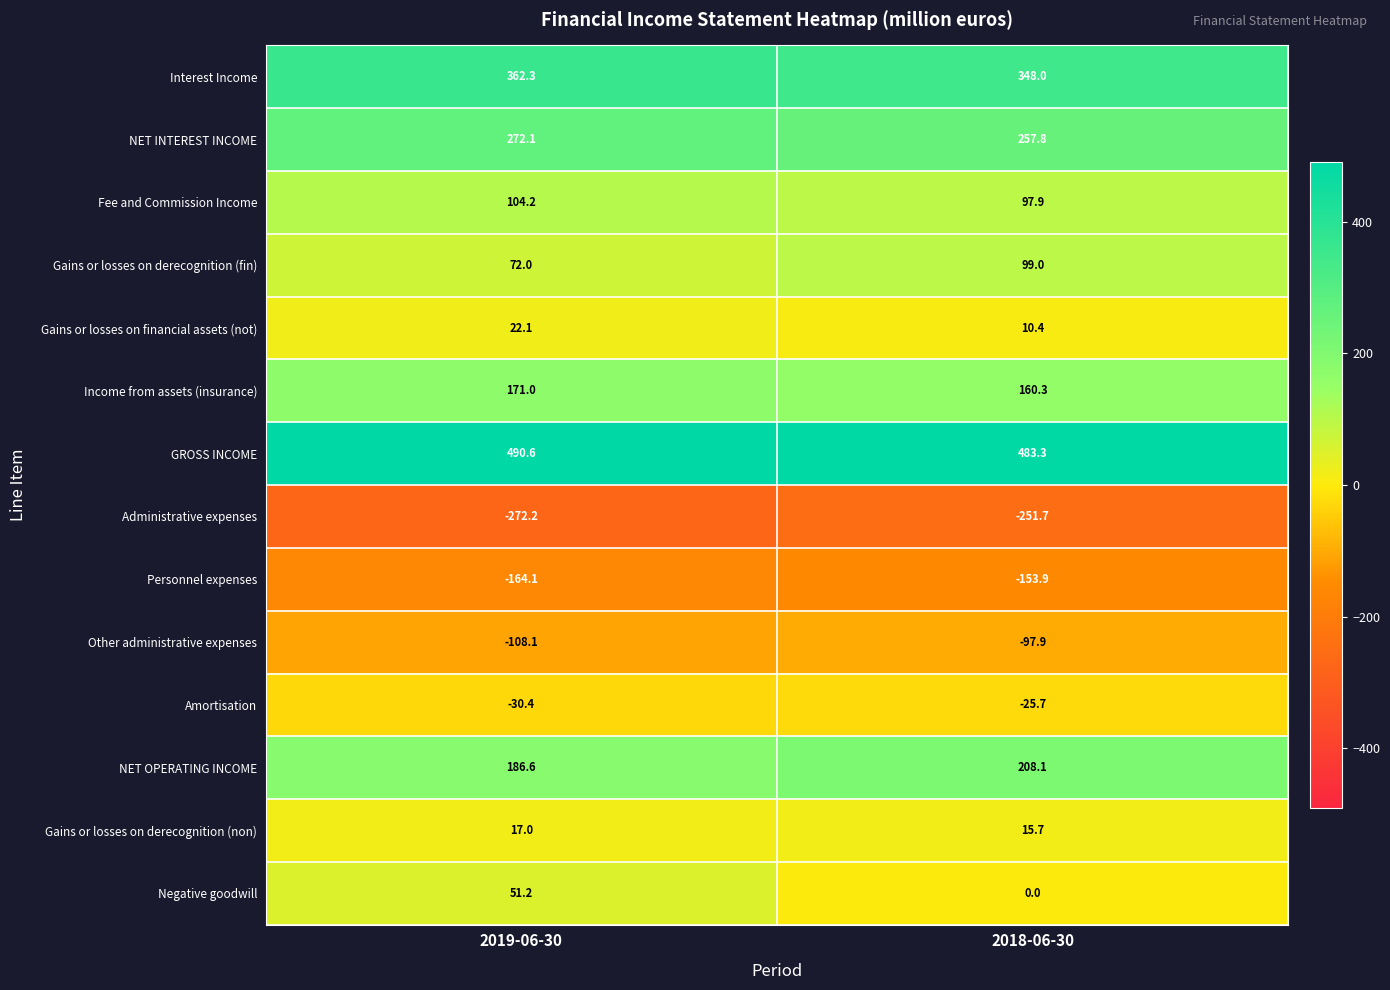

Reading left to right, extract all data points from this chart.

Interest Income: 362.3	348.0
NET INTEREST INCOME: 272.1	257.8
Fee and Commission Income: 104.2	97.9
Gains or losses on derecognition (fin): 72.0	99.0
Gains or losses on financial assets (not): 22.1	10.4
Income from assets (insurance): 171.0	160.3
GROSS INCOME: 490.6	483.3
Administrative expenses: -272.2	-251.7
Personnel expenses: -164.1	-153.9
Other administrative expenses: -108.1	-97.9
Amortisation: -30.4	-25.7
NET OPERATING INCOME: 186.6	208.1
Gains or losses on derecognition (non): 17.0	15.7
Negative goodwill: 51.2	0.0